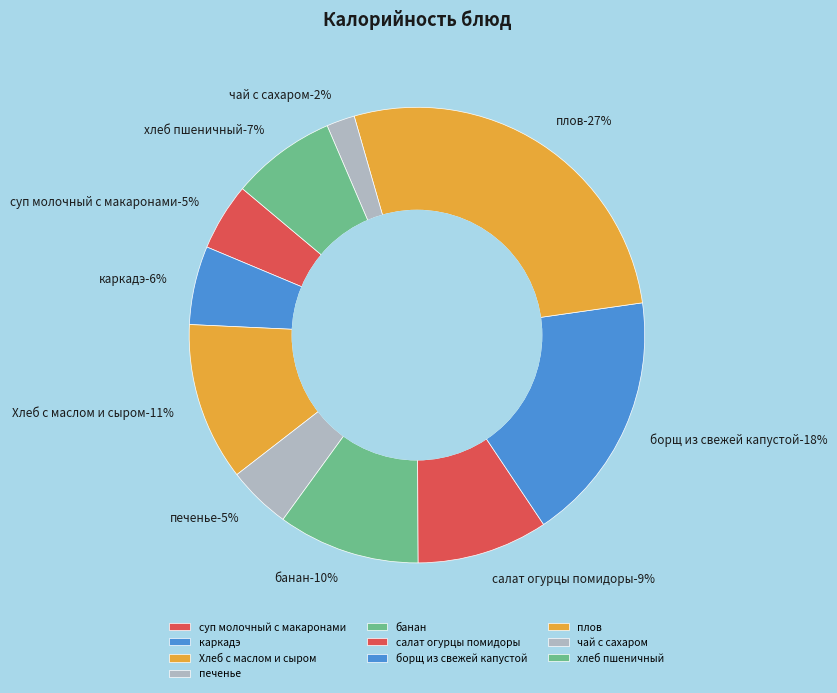

To the nearest percent, what is the difference between the largest and smallest slice percentages?

25%